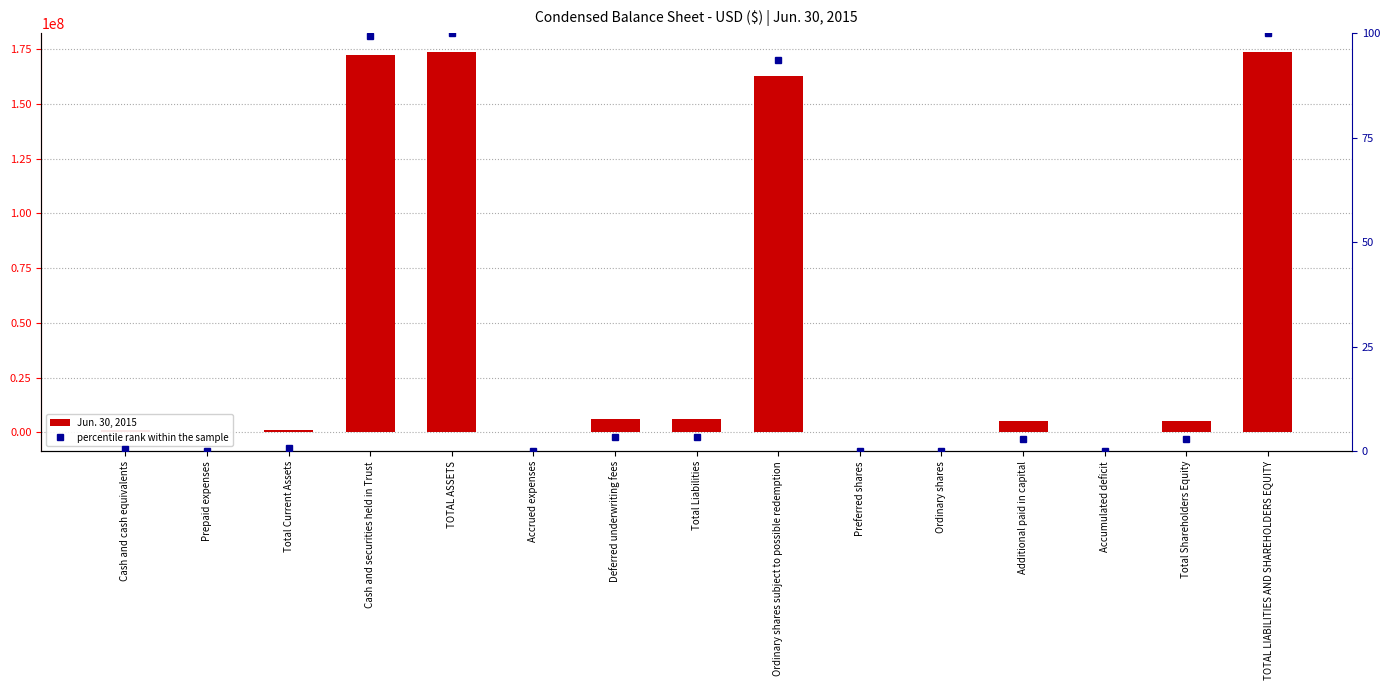

What is the approximate value of Jun. 30, 2015 at Total Current Assets?

1131808.0